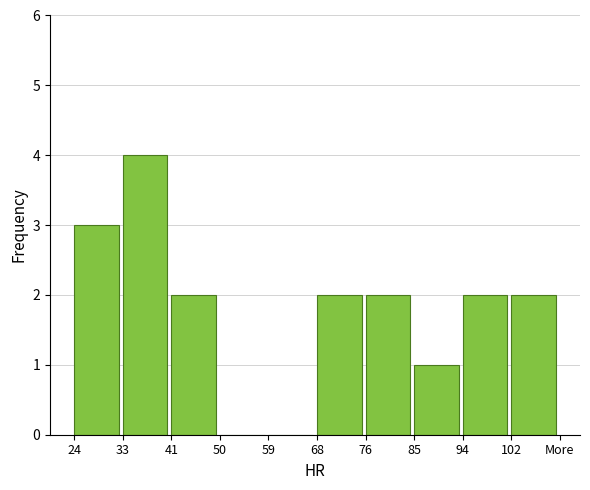

Reading left to right, extract all data points from this chart.

24=3	33=4	41=2	50=0	59=0	68=2	76=2	85=1	94=2	102=2